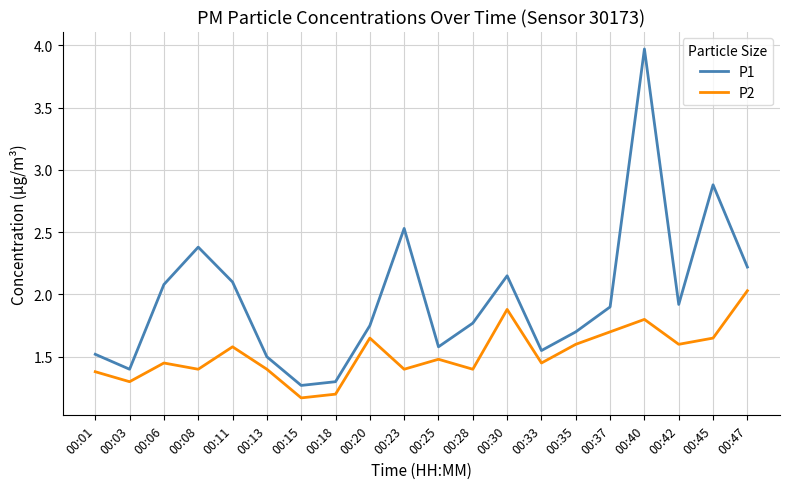

Where is P2 nearest to the value 1?

00:15